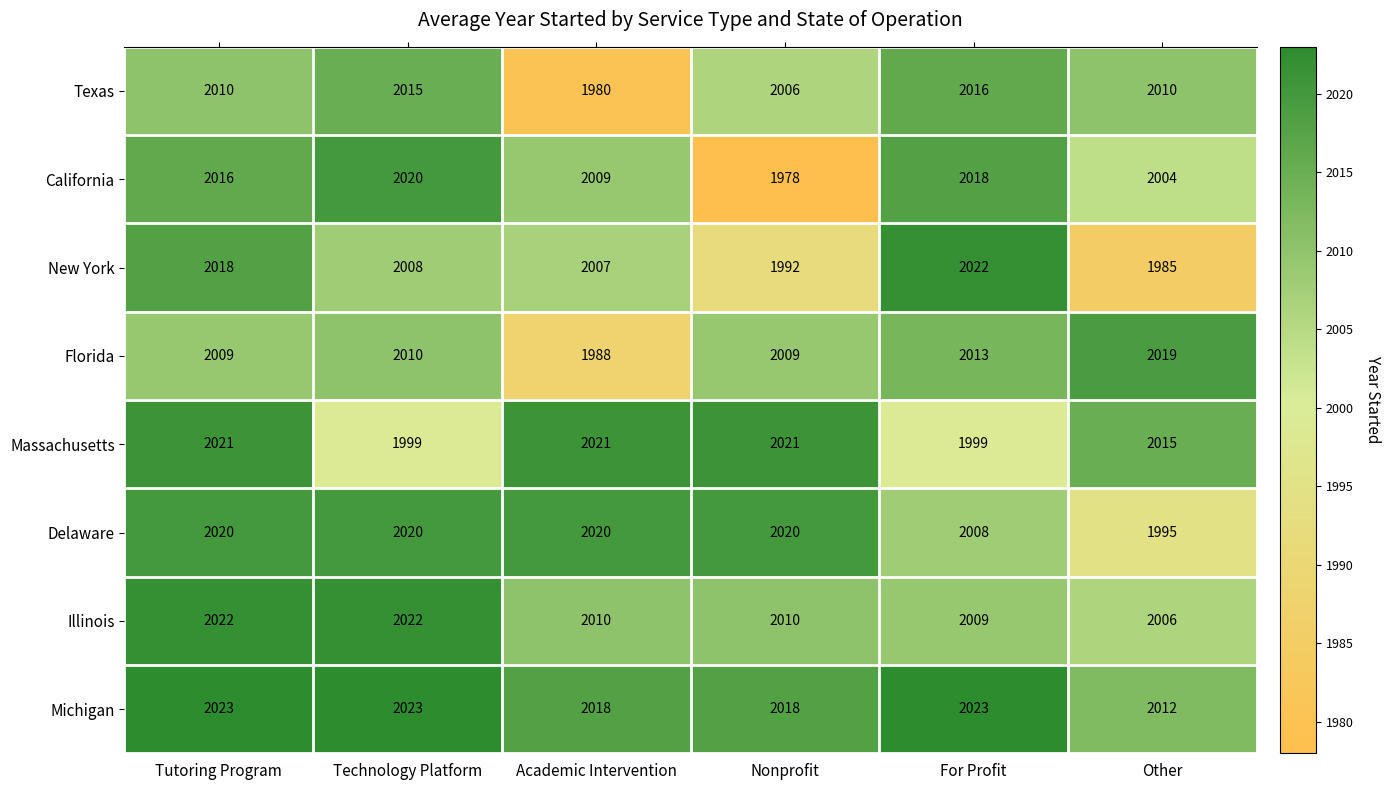

Rank the series at Academic Intervention from highest to lowest value.

Massachusetts, Delaware, Michigan, Illinois, California, New York, Florida, Texas